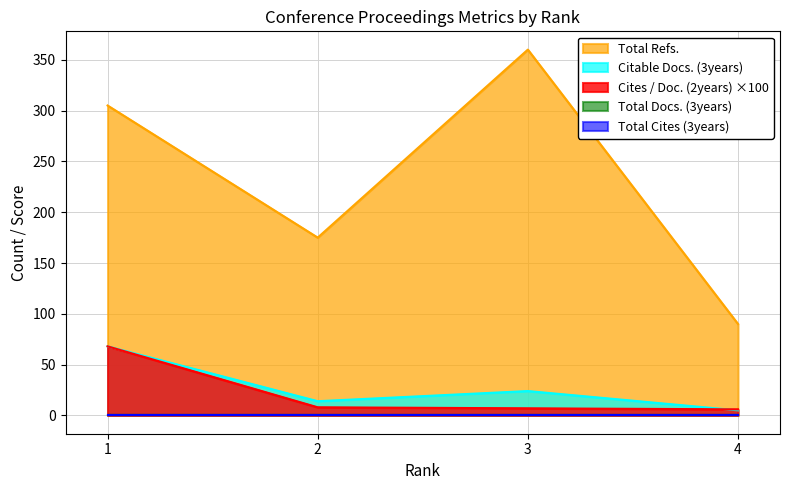

True or false: Citable Docs. (3years) and Total Refs. intersect in this chart.

False